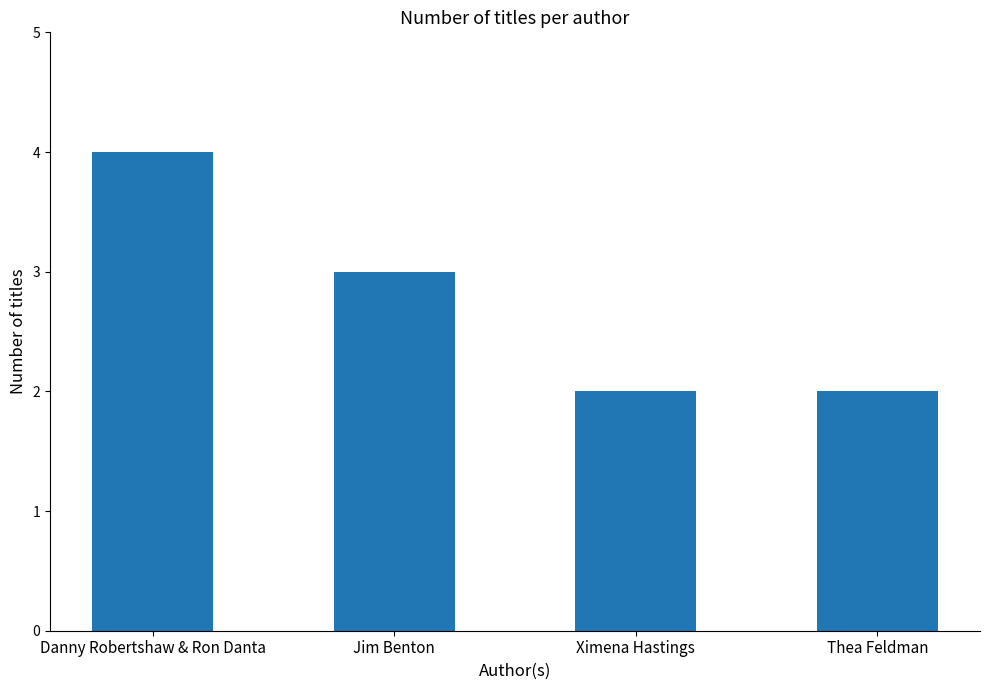

What is the sum of all values?

11